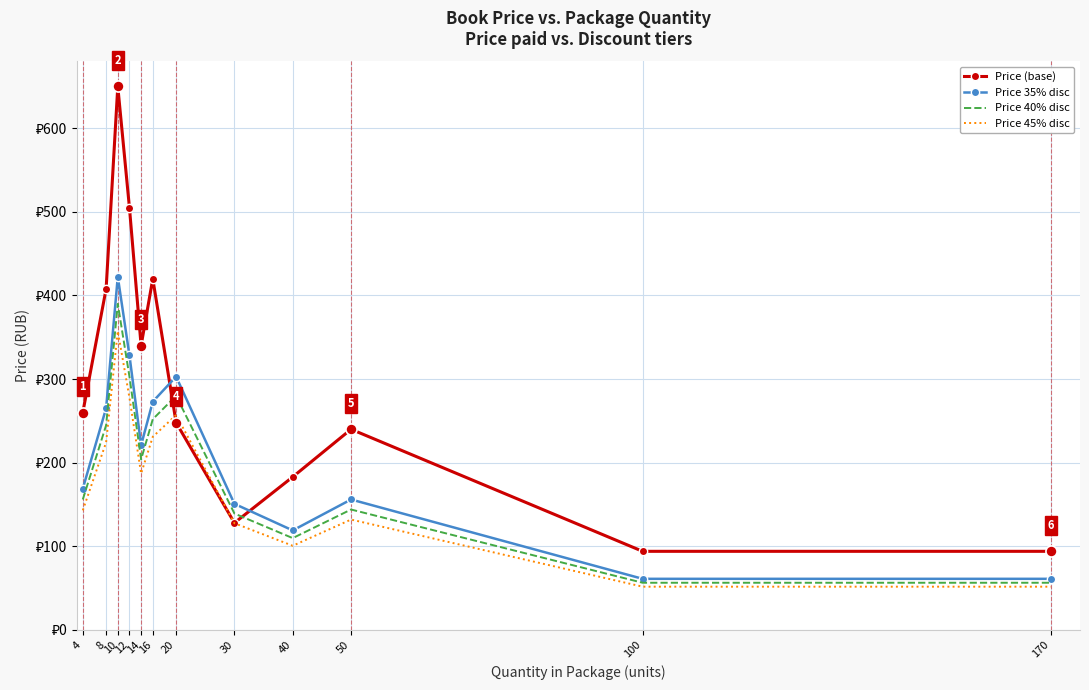

What are all the series names shown in the legend?

Price (base), Price 35% disc, Price 40% disc, Price 45% disc